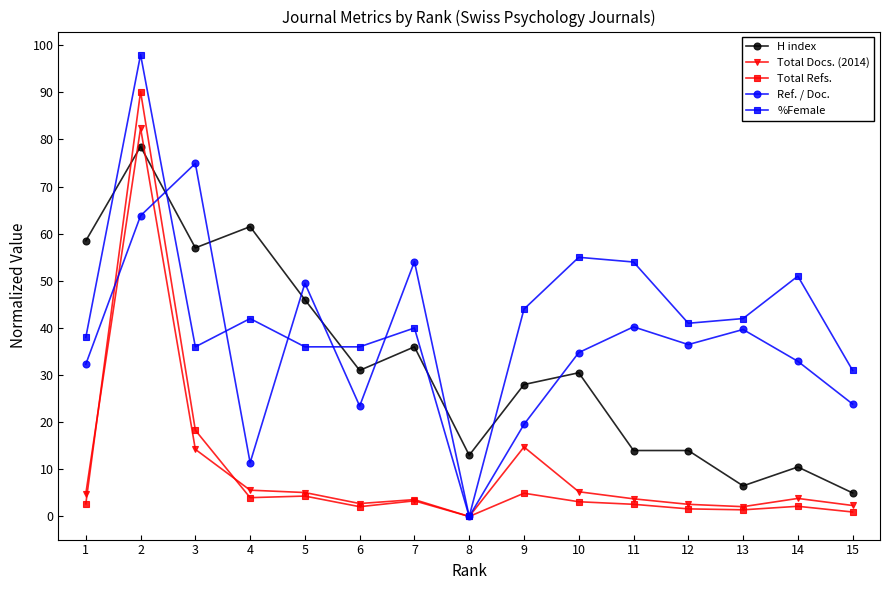

Where is Total Refs. nearest to the value 45?

3